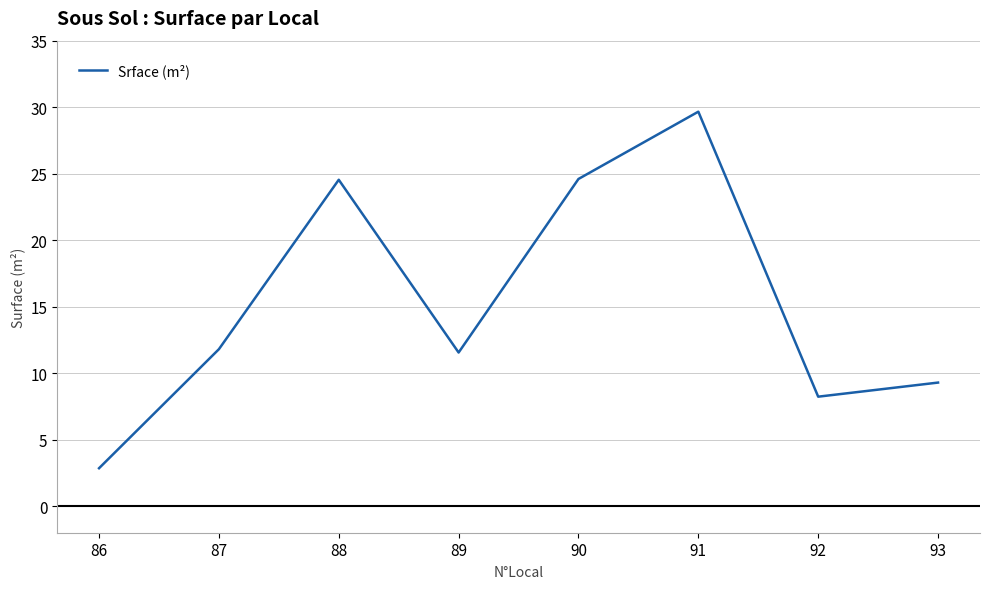

What is the maximum value shown in the chart?

29.7